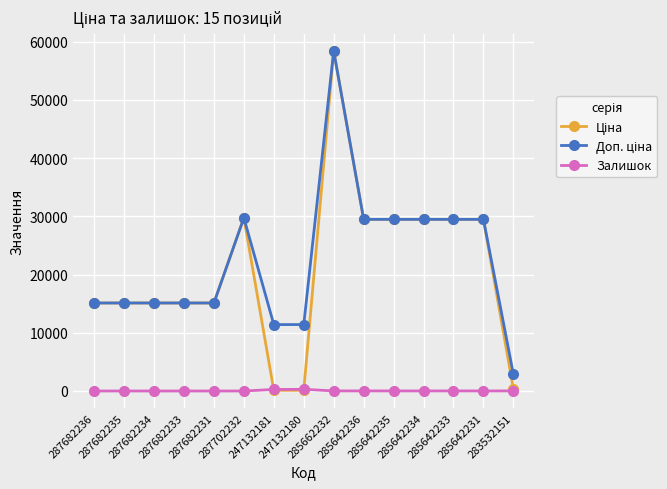

What is the greatest value displayed?

58426.5